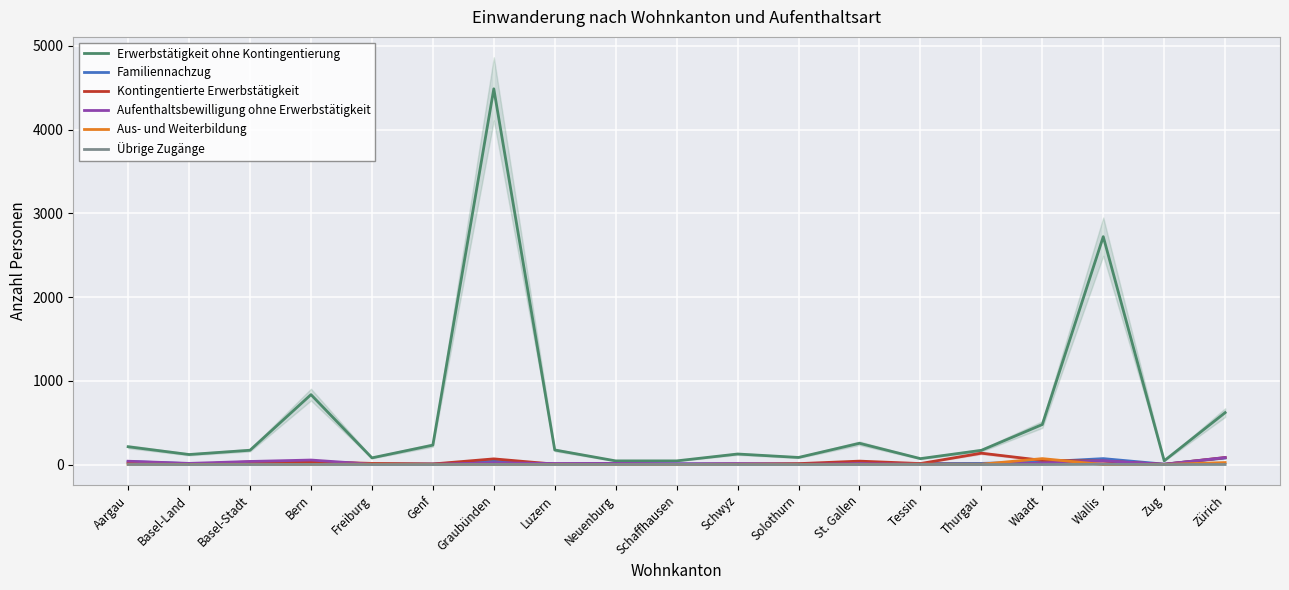

Reading left to right, what are all the values shown in this chart?

Erwerbstätigkeit ohne Kontingentierung: 213	120	171	835	80	232	4486	174	44	44	126	85	254	71	170	478	2721	45	620
Familiennachzug: 36	11	18	35	8	7	39	3	12	8	6	7	10	13	14	32	71	5	79
Kontingentierte Erwerbstätigkeit: 21	2	32	34	14	7	68	5	5	1	7	11	41	12	136	50	41	3	84
Aufenthaltsbewilligung ohne Erwerbstätigkeit: 40	14	37	54	4	4	21	13	14	9	11	3	11	5	3	18	45	3	84
Aus- und Weiterbildung: 4	2	3	2	5	3	1	2	0	0	1	2	1	5	4	71	0	1	24
Übrige Zugänge: 1	0	0	1	0	0	1	0	1	1	0	0	0	1	0	0	3	0	1